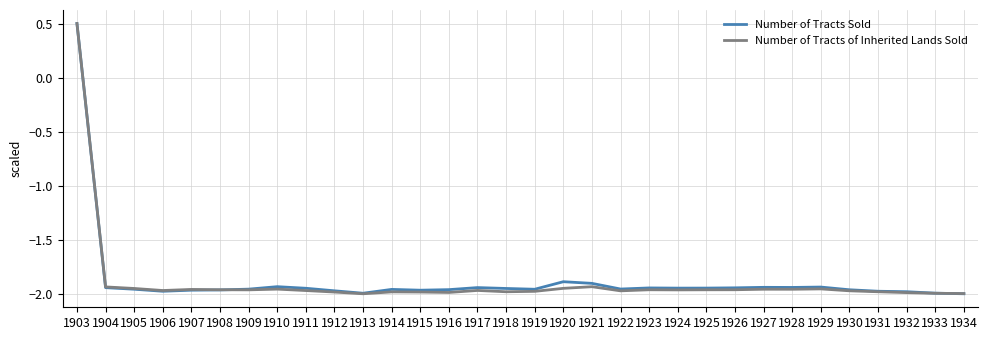

Is it true that Number of Tracts of Inherited Lands Sold equals -2.0 at 1927?

True